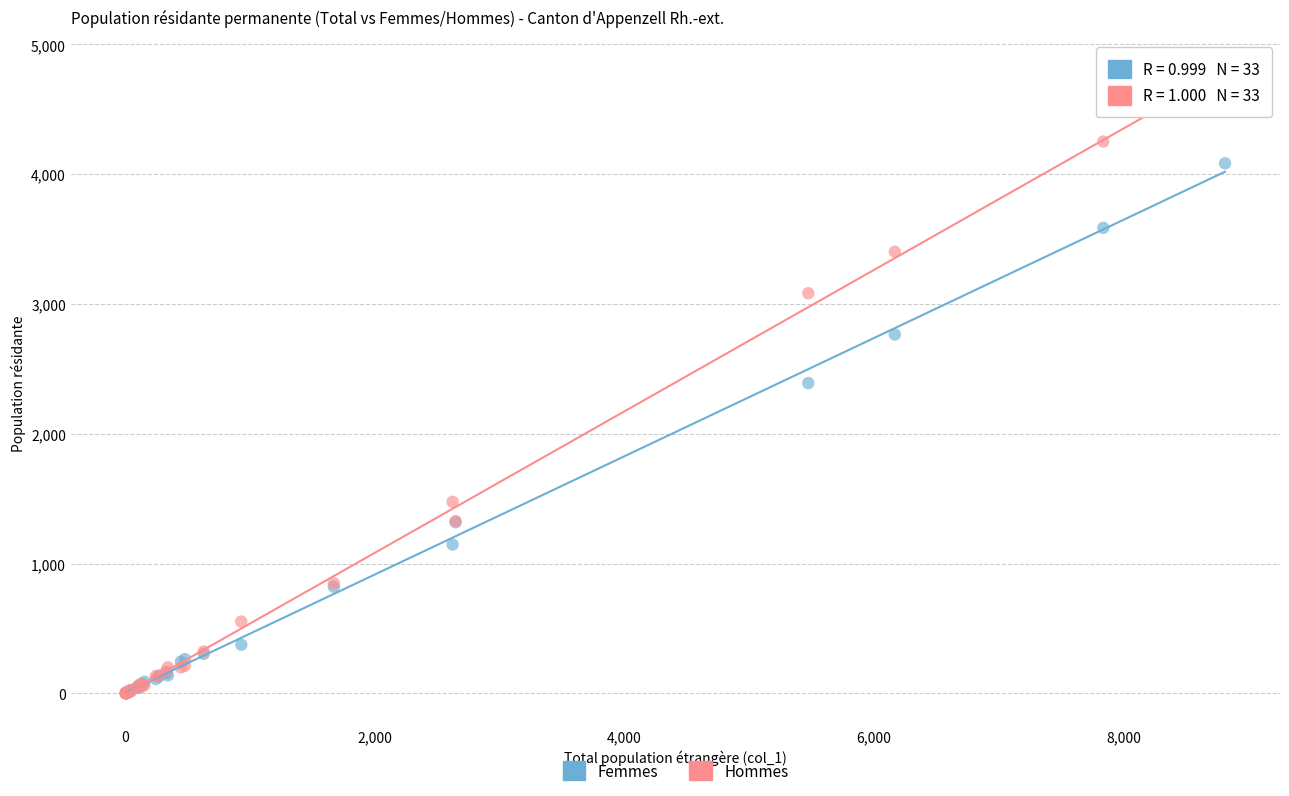

In the Femmes series, what Y value is closest to 2043?

2391